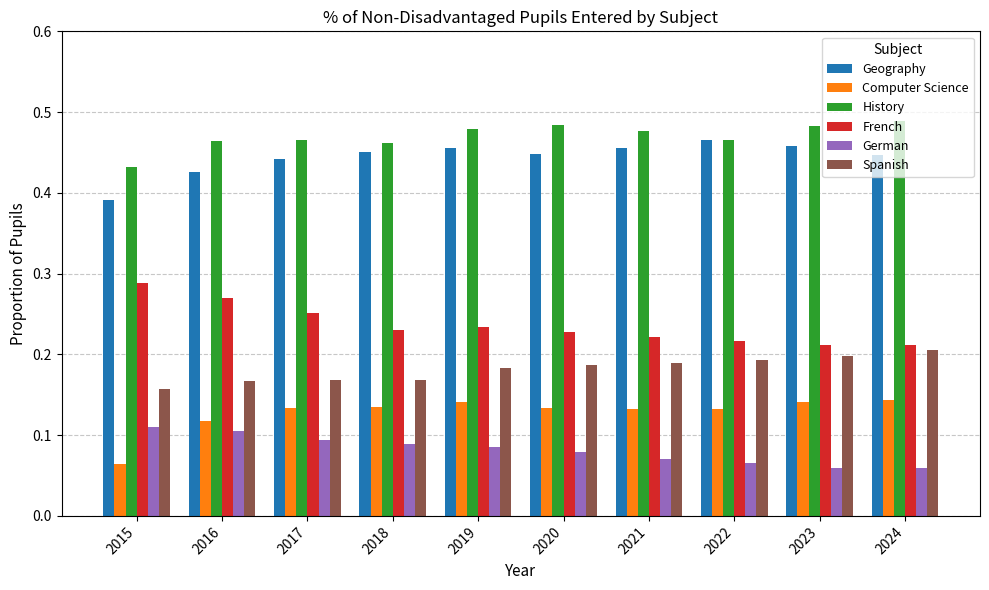

Count the Spanish values in the range 0 to 1.

10